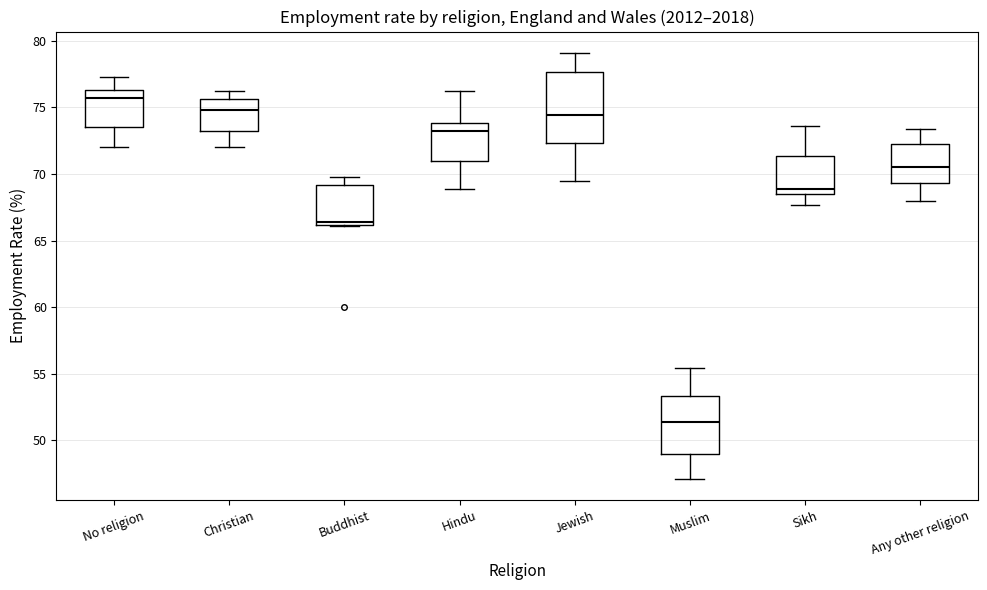

Which box's median line is the lowest?

Muslim